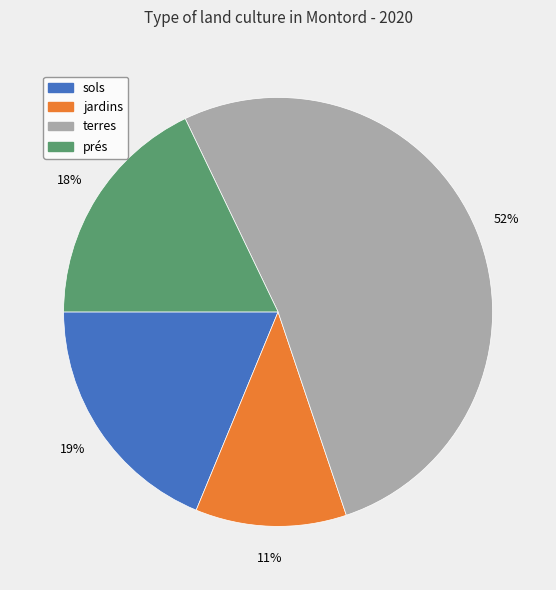

Is there a majority slice in this chart?

Yes